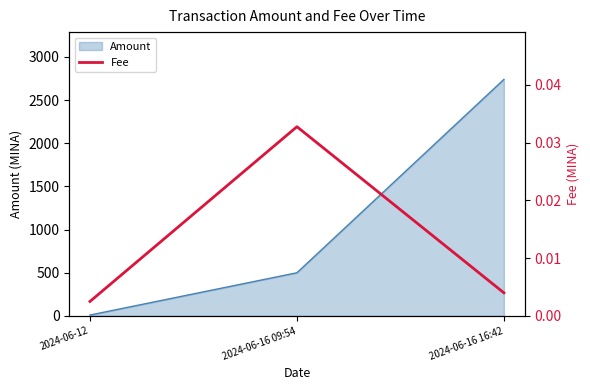

Which category has the lowest value across all series?

2024-06-12